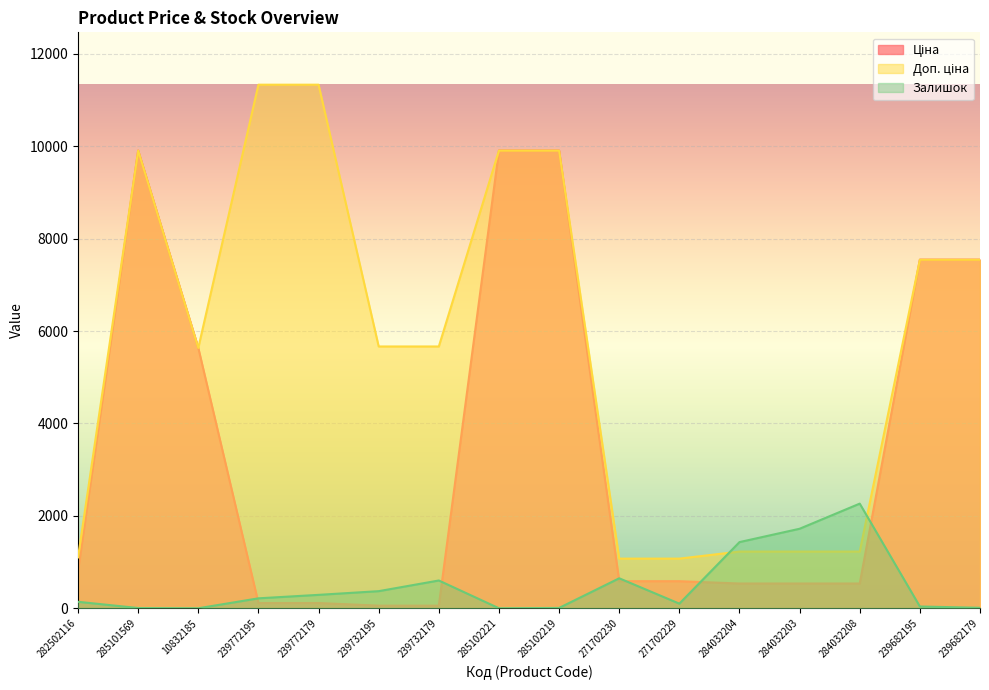

At how many categories does at least one series exceed 11319?

2